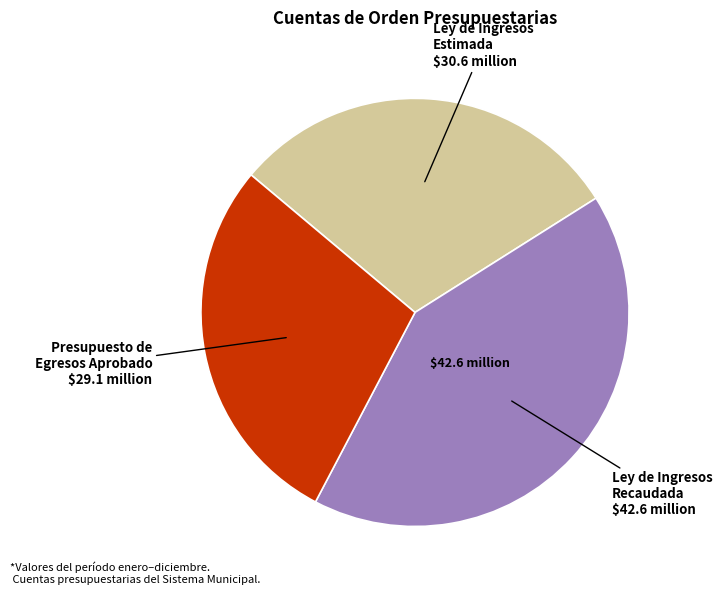

Is there a majority slice in this chart?

No